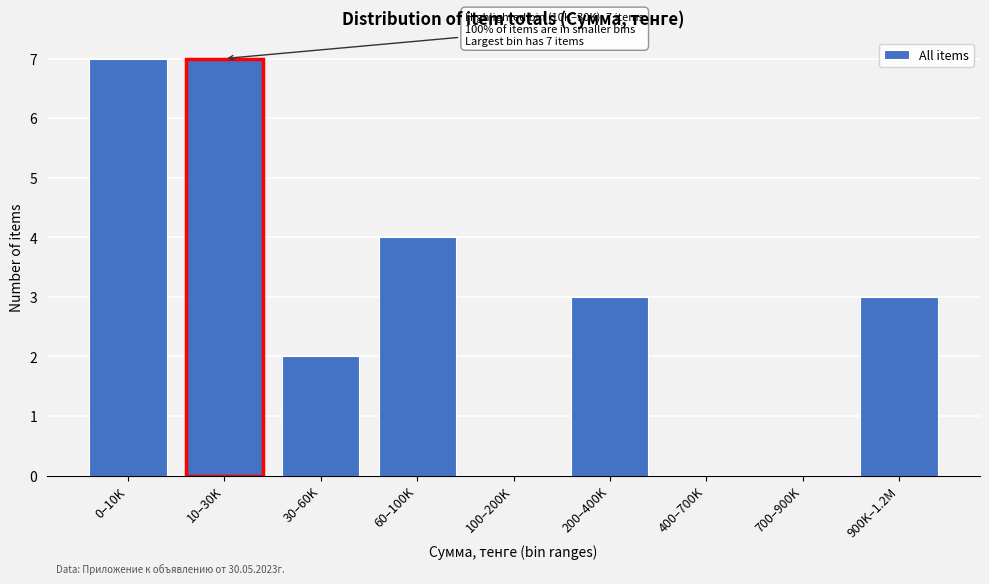

Reading left to right, extract all data points from this chart.

0–10K=7	10–30K=7	30–60K=2	60–100K=4	100–200K=0	200–400K=3	400–700K=0	700–900K=0	900K–1.2M=3